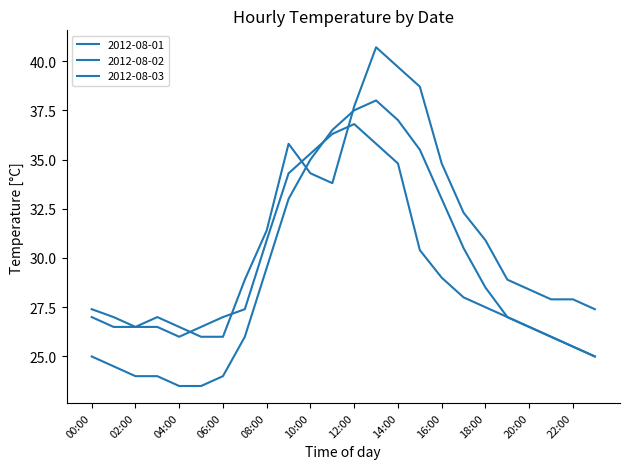

Reading right to left, what are all the values shown in this chart?

2012-08-01: 23:00=27.4	22:00=27.9	21:00=27.9	20:00=28.4	19:00=28.9	18:00=30.9	17:00=32.3	16:00=34.8	15:00=38.7	14:00=39.7	13:00=40.7	12:00=37.7	11:00=33.8	10:00=34.3	09:00=35.8	08:00=31.4	07:00=28.9	06:00=26.0	05:00=26.0	04:00=26.5	03:00=27.0	02:00=26.5	01:00=27.0	00:00=27.4
2012-08-02: 23:00=25.0	22:00=25.5	21:00=26.0	20:00=26.5	19:00=27.0	18:00=27.5	17:00=28.0	16:00=29.0	15:00=30.4	14:00=34.8	13:00=35.8	12:00=36.8	11:00=36.3	10:00=35.3	09:00=34.3	08:00=30.9	07:00=27.4	06:00=27.0	05:00=26.5	04:00=26.0	03:00=26.5	02:00=26.5	01:00=26.5	00:00=27.0
2012-08-03: 23:00=25.0	22:00=25.5	21:00=26.0	20:00=26.5	19:00=27.0	18:00=28.5	17:00=30.5	16:00=33.0	15:00=35.5	14:00=37.0	13:00=38.0	12:00=37.5	11:00=36.5	10:00=35.0	09:00=33.0	08:00=29.5	07:00=26.0	06:00=24.0	05:00=23.5	04:00=23.5	03:00=24.0	02:00=24.0	01:00=24.5	00:00=25.0